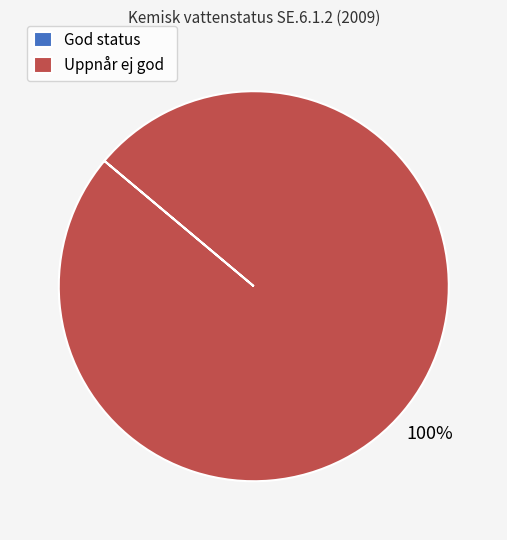

To the nearest percent, what is the average slice percentage?

50%